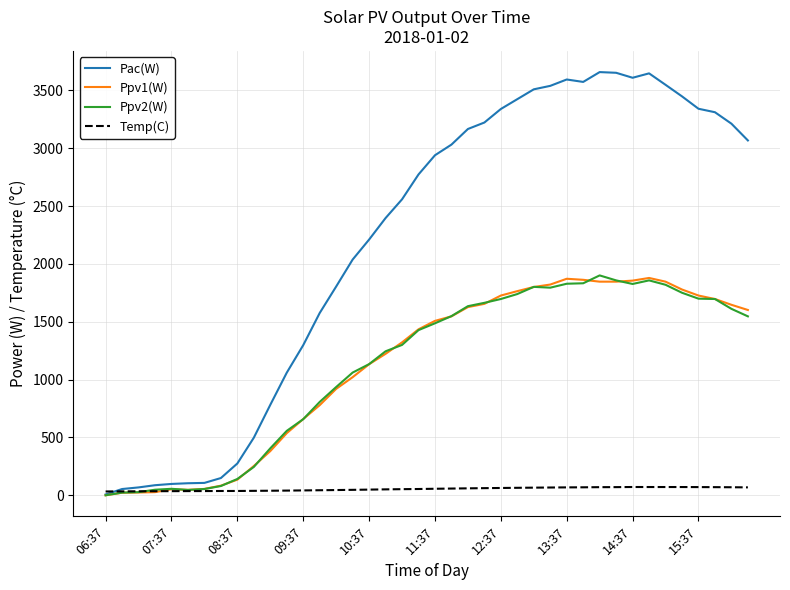

In Pac(W), how many points are lower than both neighbors (excluding endpoints)?

2